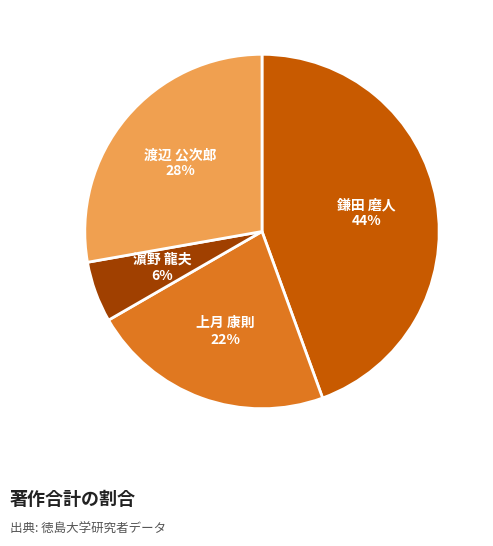

To the nearest percent, what is the average slice percentage?

25%